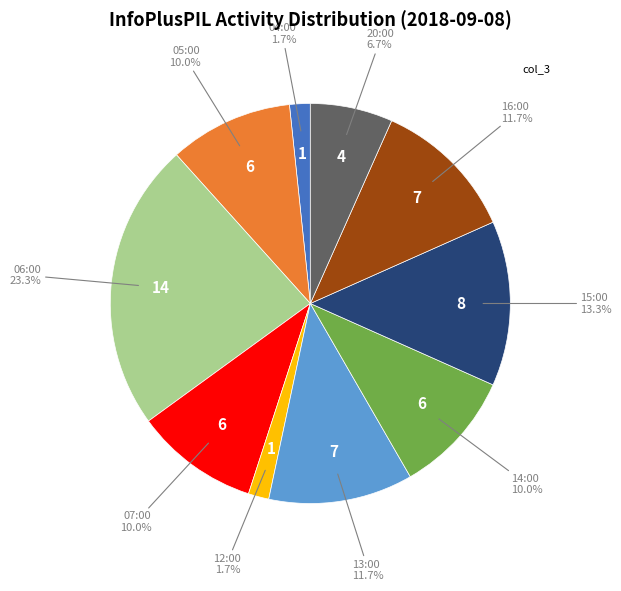

Does any single category account for the majority?

No